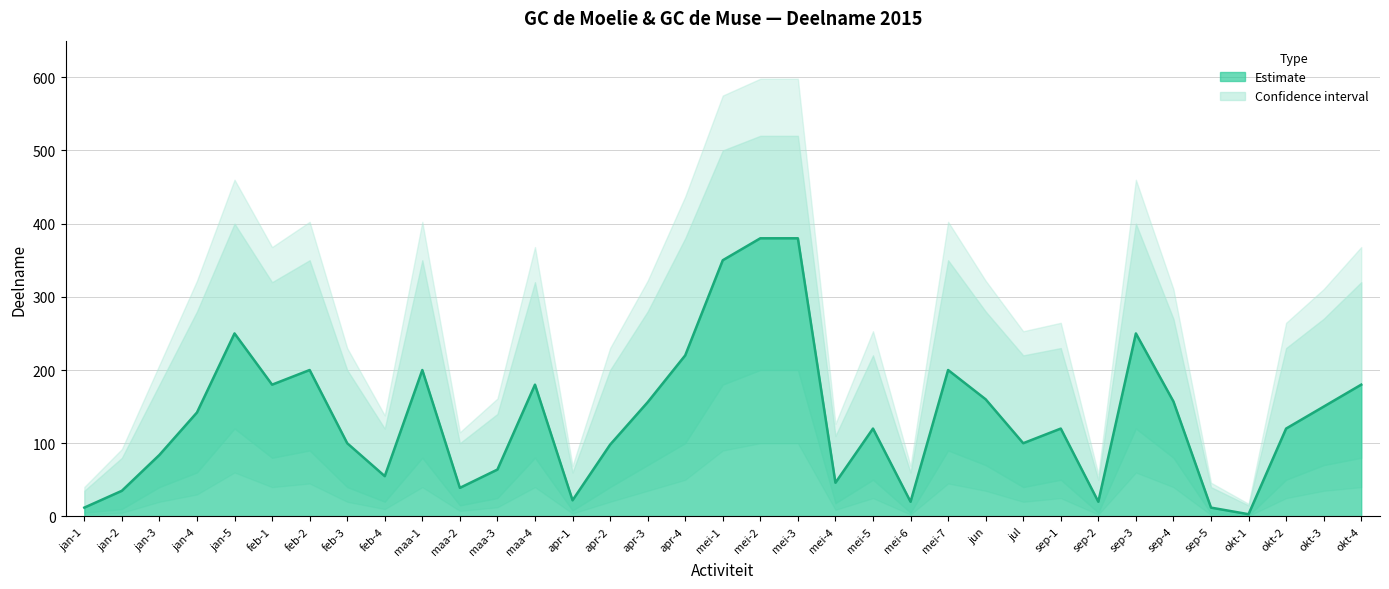

Reading left to right, list all the values displayed in this chart.

deelname: jan-1=12	jan-2=35	jan-3=84	jan-4=142	jan-5=250	feb-1=180	feb-2=200	feb-3=100	feb-4=55	maa-1=200	maa-2=39	maa-3=64	maa-4=180	apr-1=22	apr-2=98	apr-3=156	apr-4=220	mei-1=350	mei-2=380	mei-3=380	mei-4=46	mei-5=120	mei-6=20	mei-7=200	jun=160	jul=100	sep-1=120	sep-2=20	sep-3=250	sep-4=157	sep-5=12	okt-1=3	okt-2=120	okt-3=150	okt-4=180
deelname_upper: jan-1=35	jan-2=80	jan-3=180	jan-4=280	jan-5=400	feb-1=320	feb-2=350	feb-3=200	feb-4=120	maa-1=350	maa-2=100	maa-3=140	maa-4=320	apr-1=60	apr-2=200	apr-3=280	apr-4=380	mei-1=500	mei-2=520	mei-3=520	mei-4=110	mei-5=220	mei-6=60	mei-7=350	jun=280	jul=220	sep-1=230	sep-2=50	sep-3=400	sep-4=270	sep-5=40	okt-1=15	okt-2=230	okt-3=270	okt-4=320
deelname_lower: jan-1=5	jan-2=10	jan-3=40	jan-4=60	jan-5=120	feb-1=80	feb-2=90	feb-3=40	feb-4=20	maa-1=80	maa-2=15	maa-3=25	maa-4=80	apr-1=8	apr-2=40	apr-3=70	apr-4=100	mei-1=180	mei-2=200	mei-3=200	mei-4=18	mei-5=50	mei-6=5	mei-7=90	jun=70	jul=40	sep-1=50	sep-2=5	sep-3=120	sep-4=80	sep-5=4	okt-1=1	okt-2=50	okt-3=70	okt-4=80